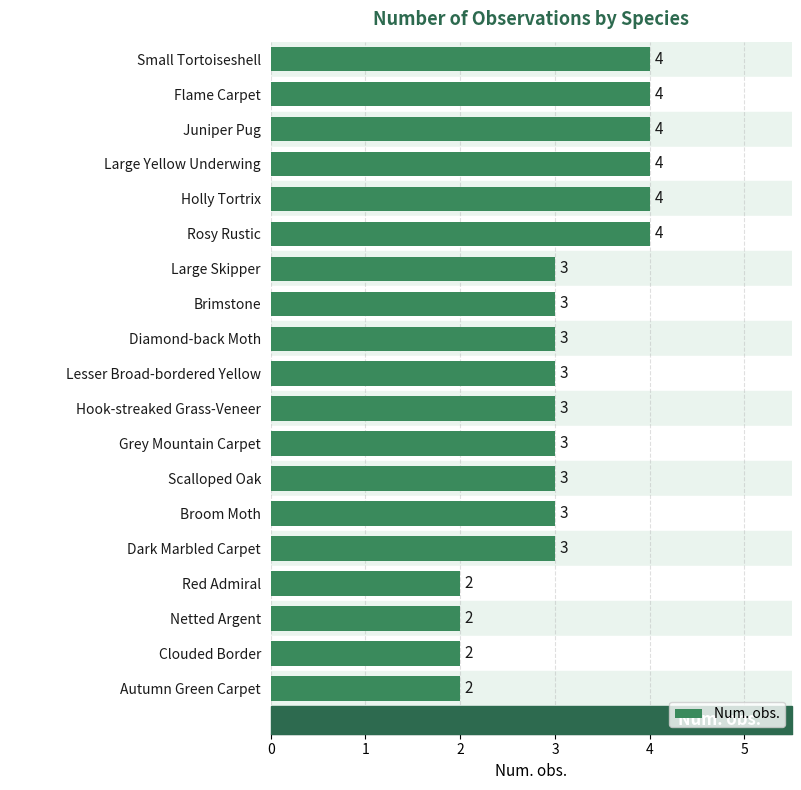

Count the number of data series in this chart.

1